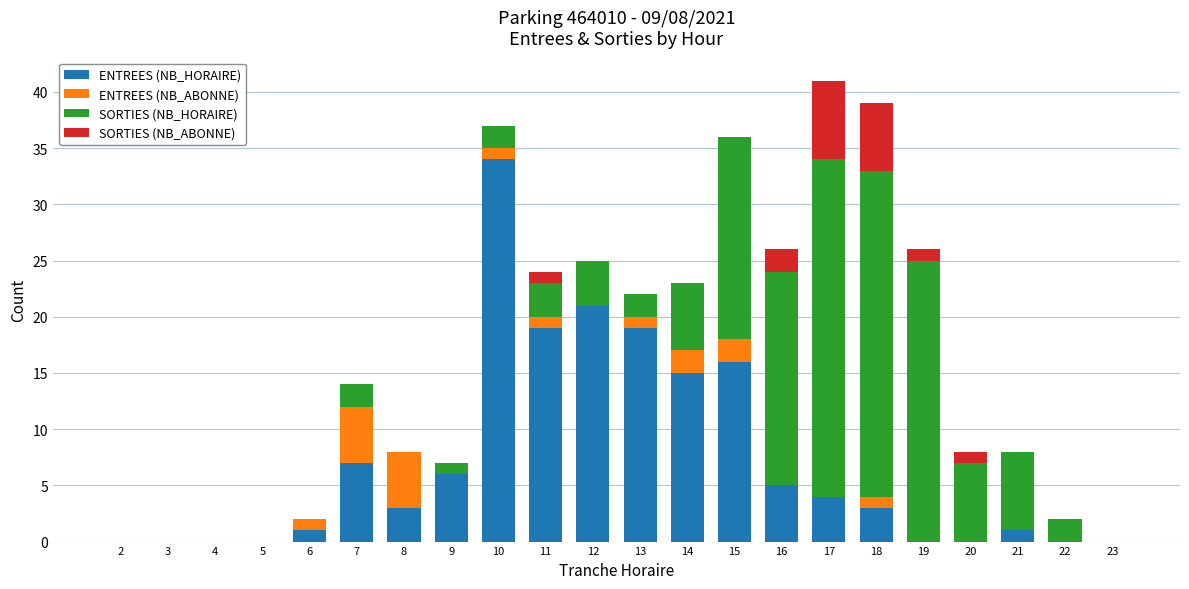

At which category is the sum across all series the highest?

17